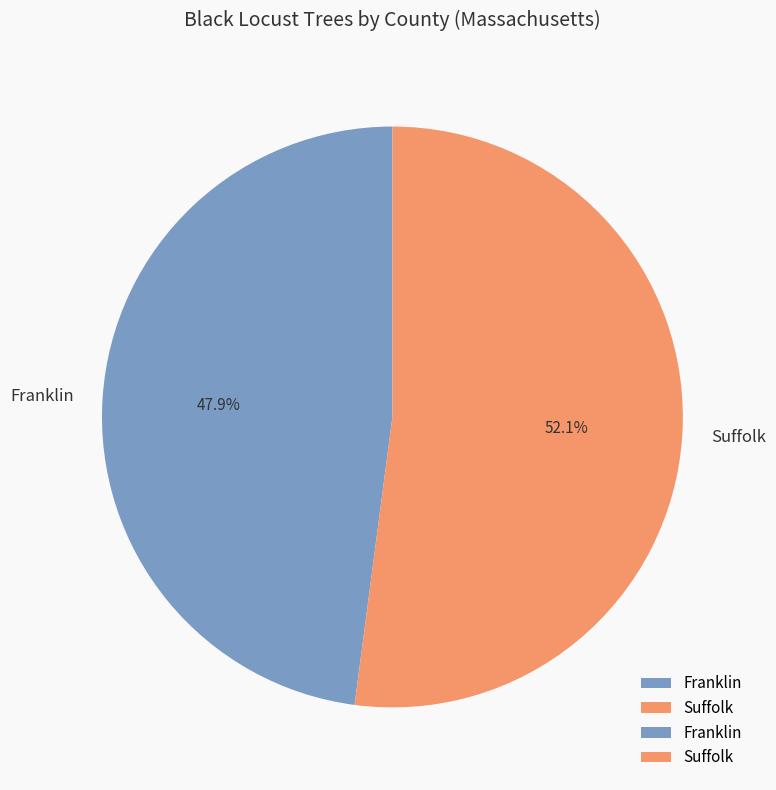

Is it true that Suffolk is 47% of the pie?

False